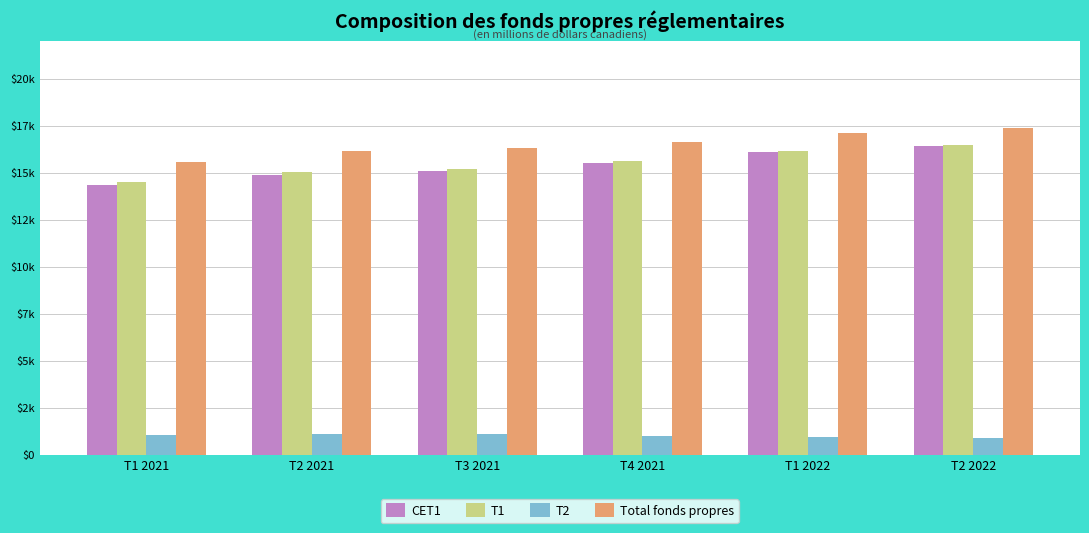

Between T2 2021 and T4 2021, which series saw the biggest shift?

CET1